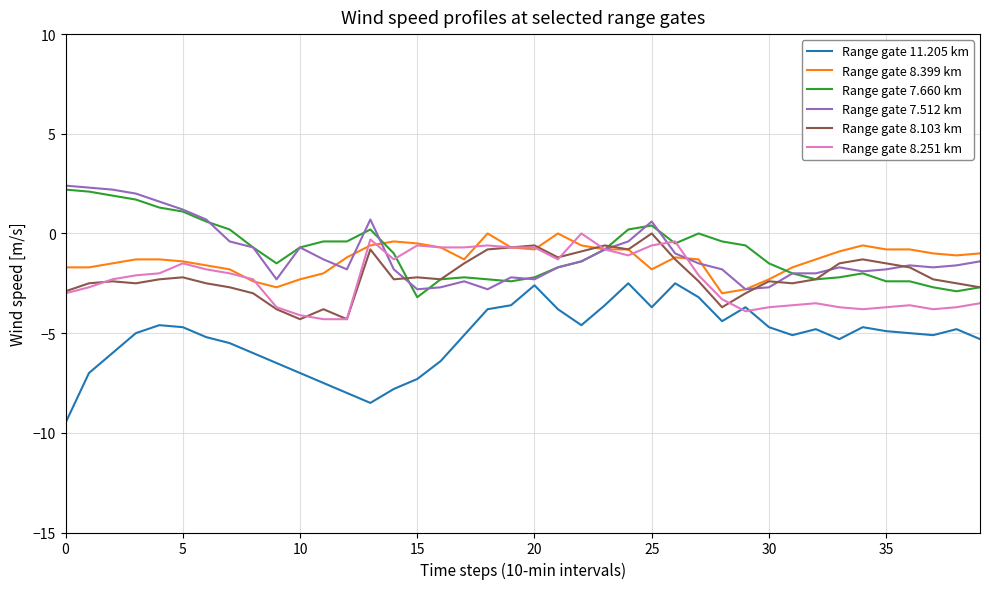

What is the lowest value of the Range gate 8.103 km series?

-4.3